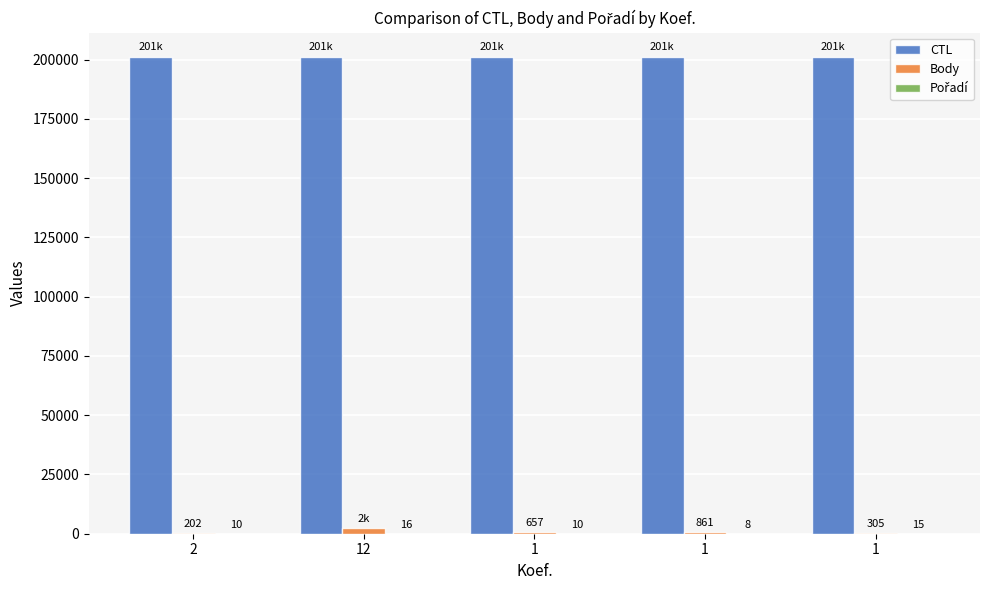

True or false: Body has a value of 1121 at 1.

False